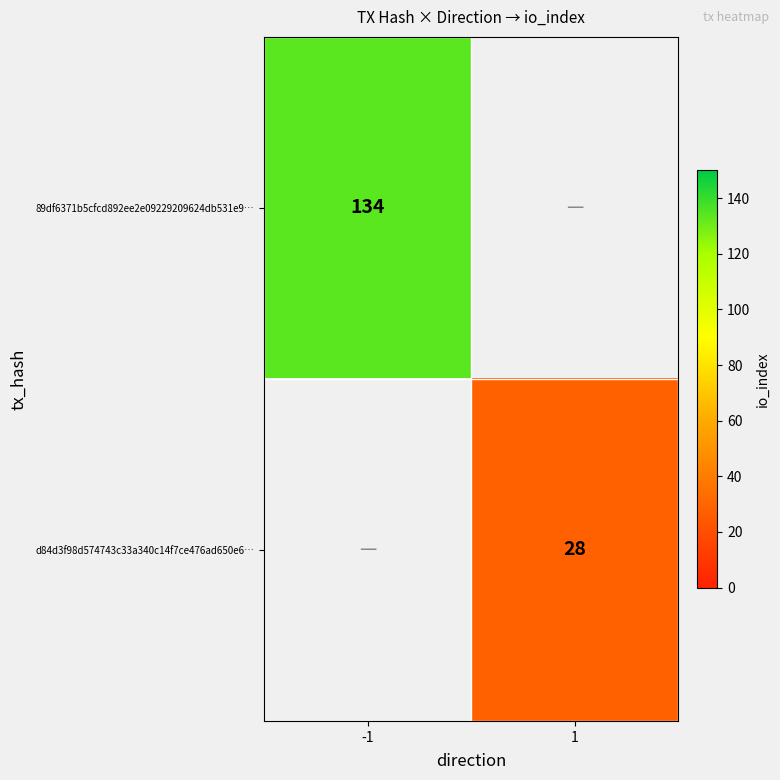

The value of 89df6371b5cfcd892ee2e09229209624db531e9… at -1 is 134. True or false?

True